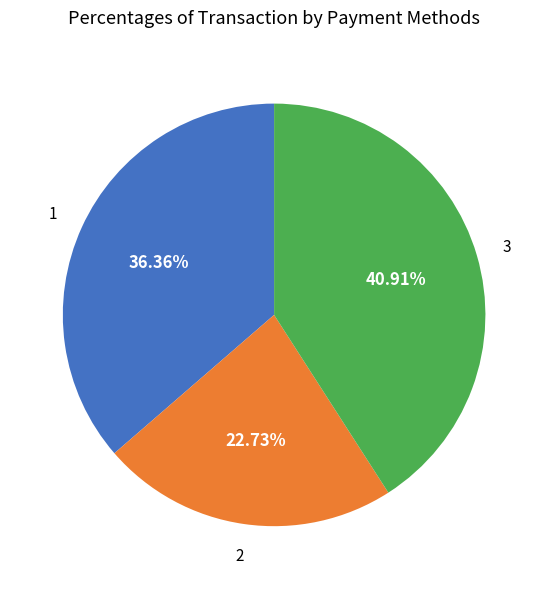

Is there any slice that represents more than half of the pie?

No